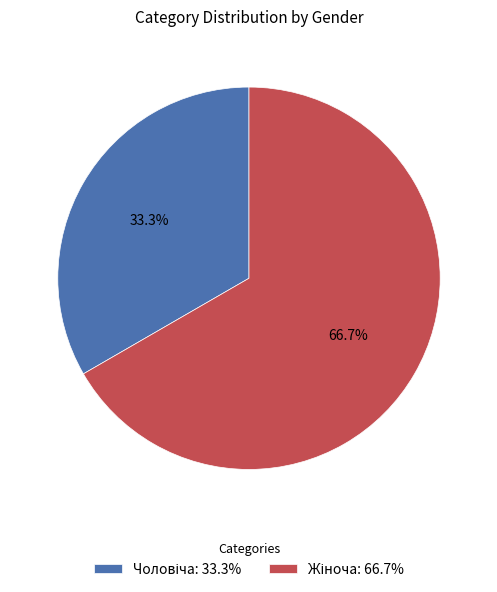

Does any single category account for the majority?

Yes